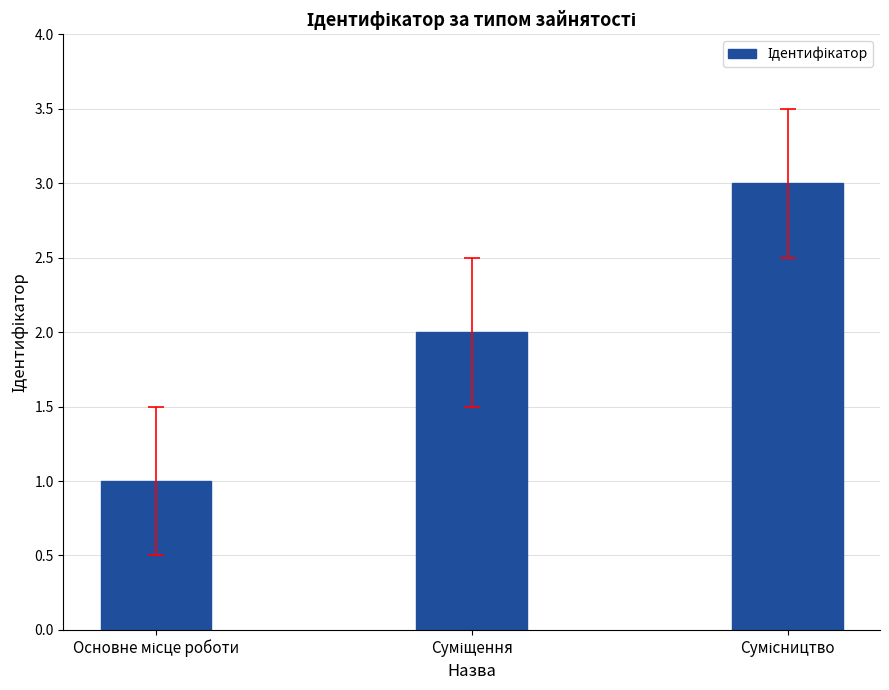

What is the value of the 3rd bar from the left?

3